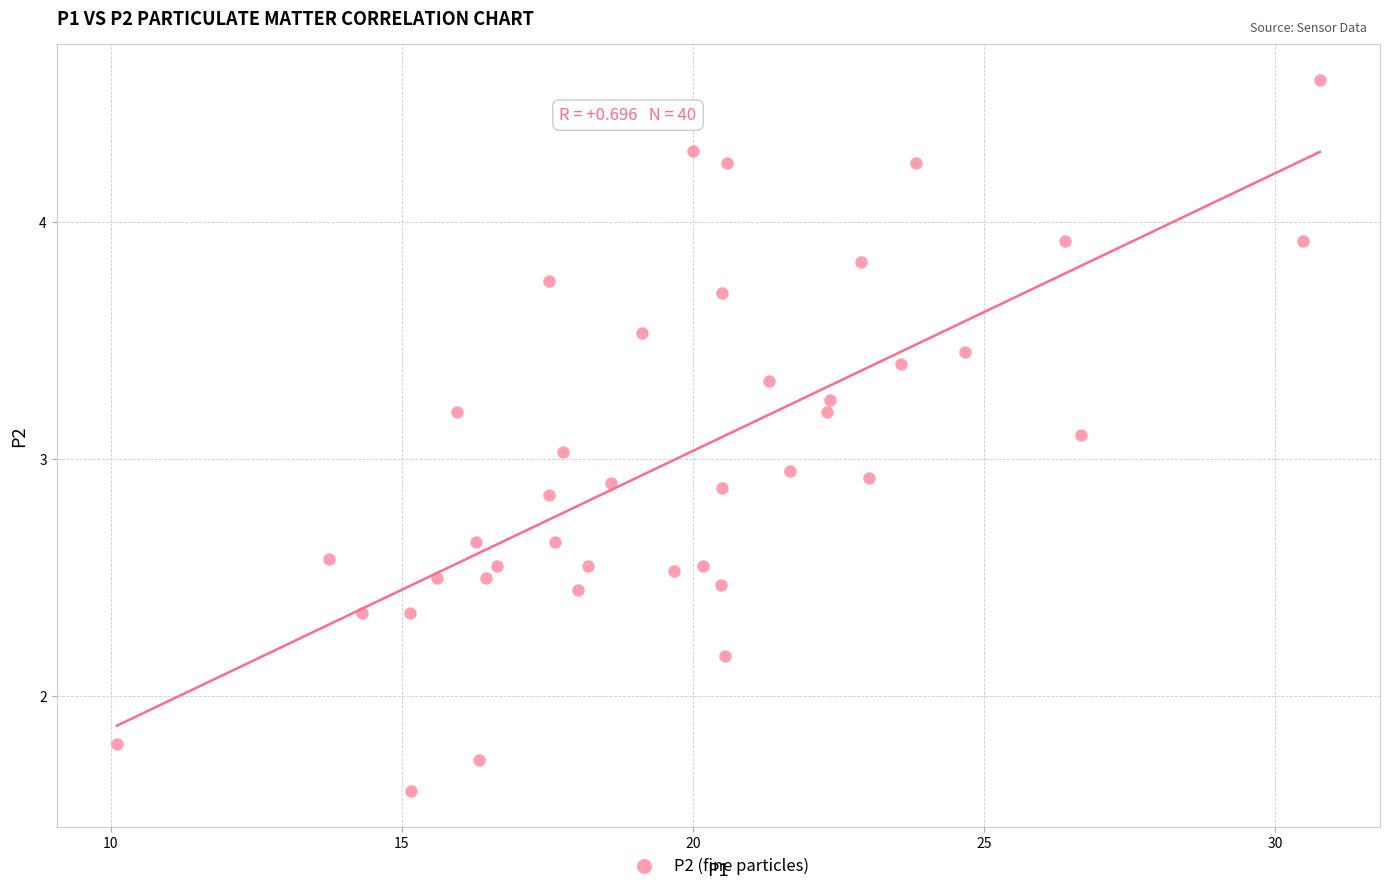

What is the range of X values (max minus min)?

20.7